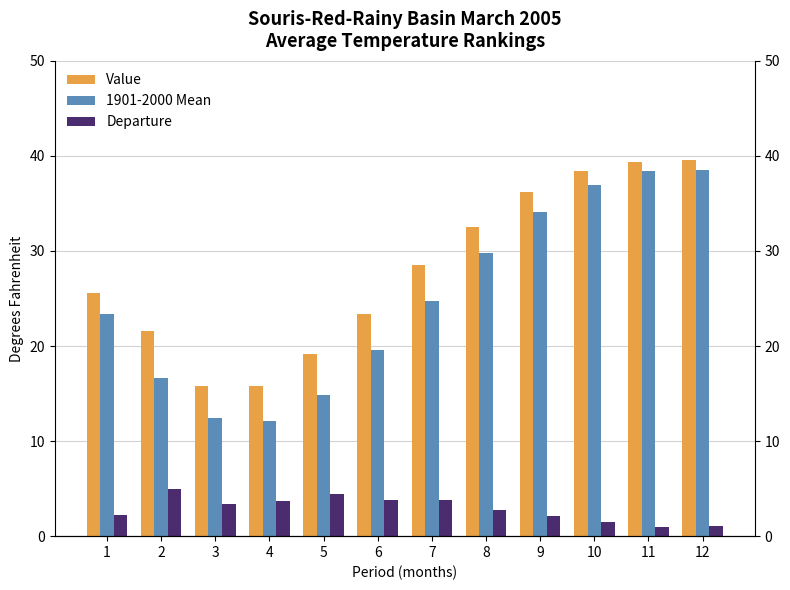

How many groups of bars are there?

12